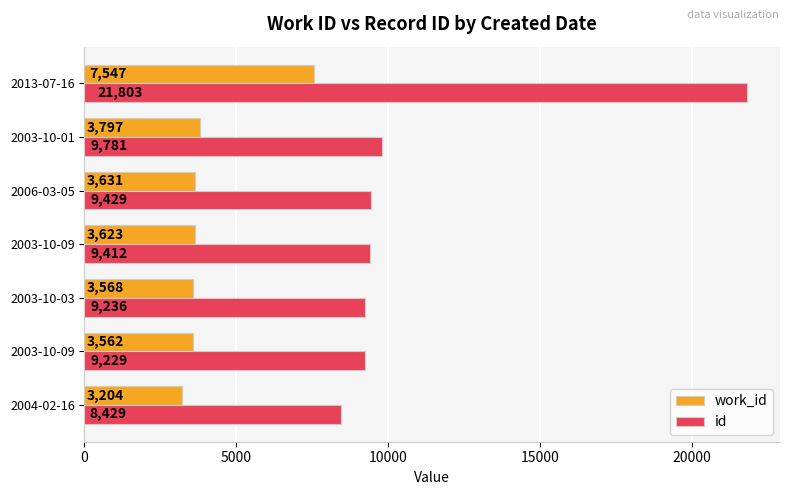

What is the sum of all work_id values?

28932